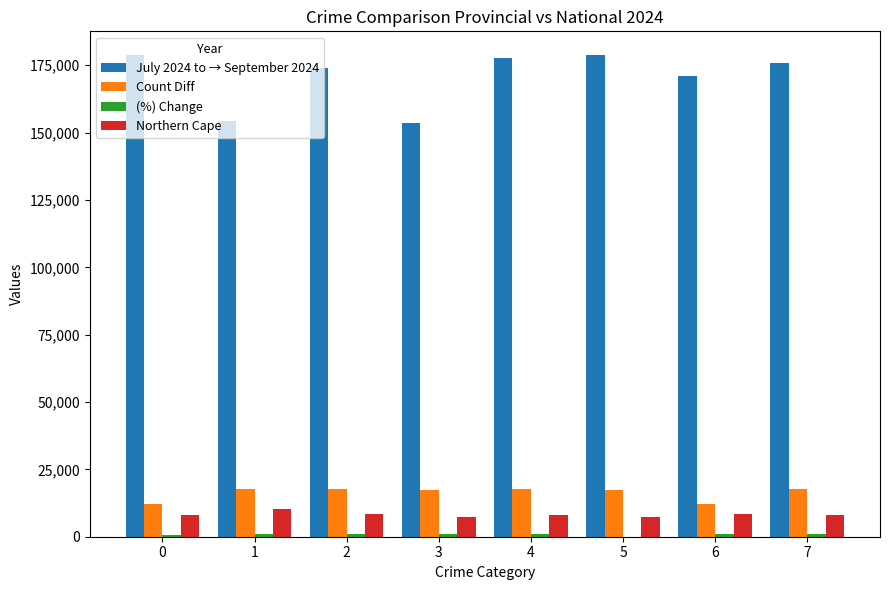

Which series has the largest total across all categories?

July 2024 to → September 2024